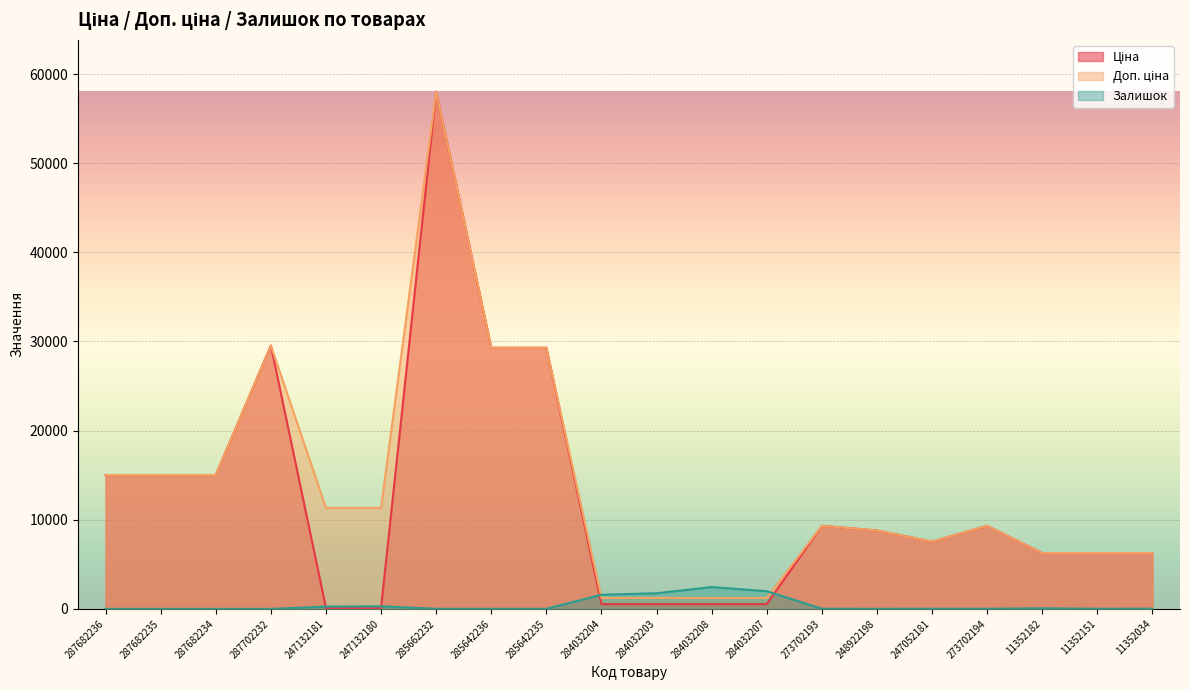

Between which two adjacent categories do Залишок and Ціна first intersect?

287702232 and 247132181